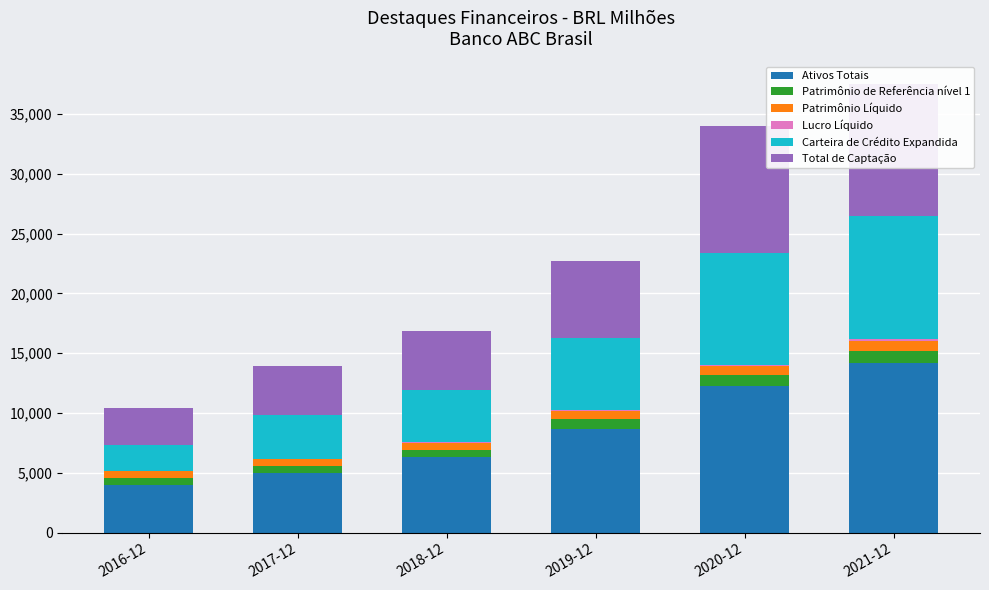

How many bars are there in each group?

6